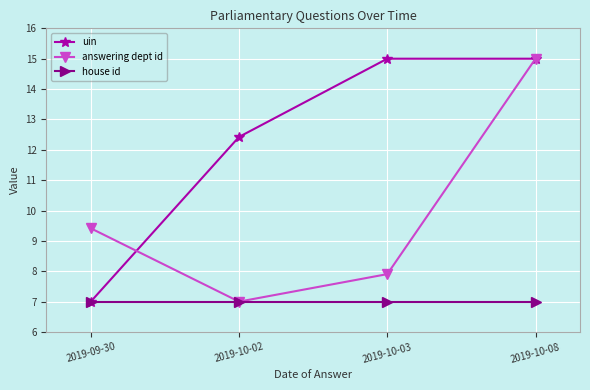

What are all the series names shown in the legend?

uin, answering dept id, house id